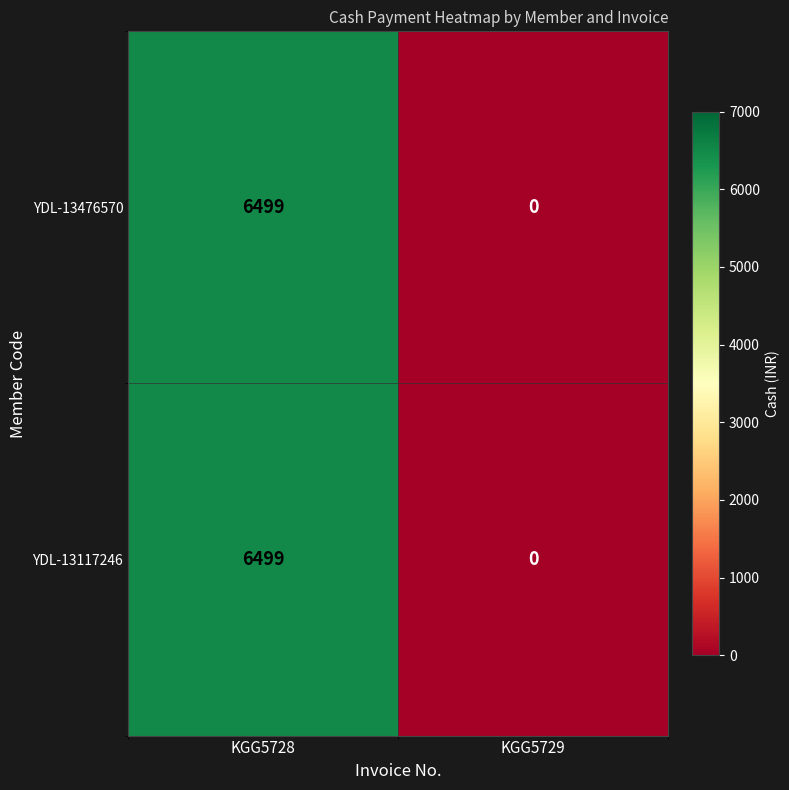

What is the approximate value of YDL-13476570 at KGG5728, to the nearest 10?

6500